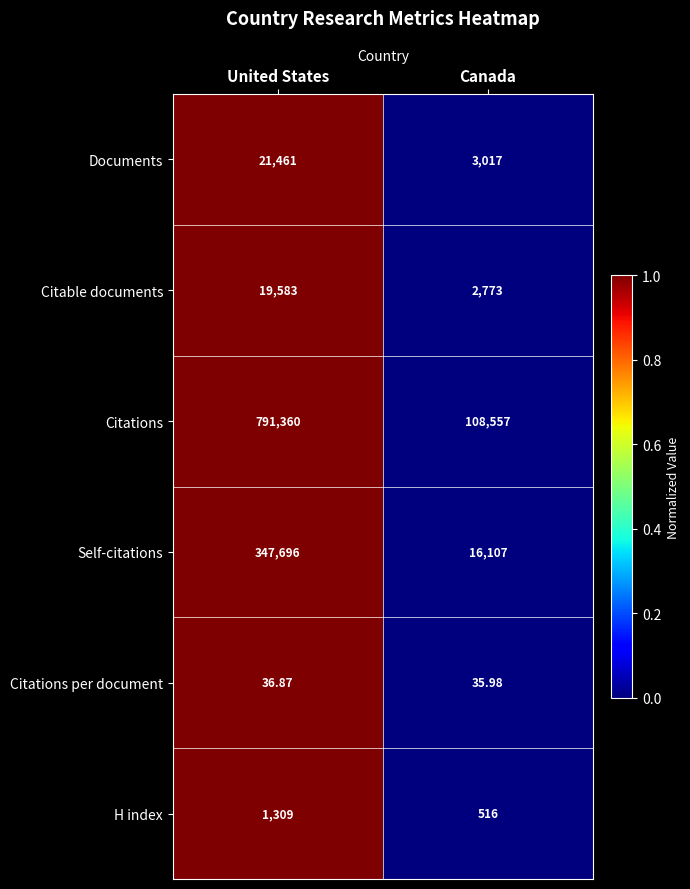

Rank the series at United States from lowest to highest value.

Citations per document, H index, Citable documents, Documents, Self-citations, Citations